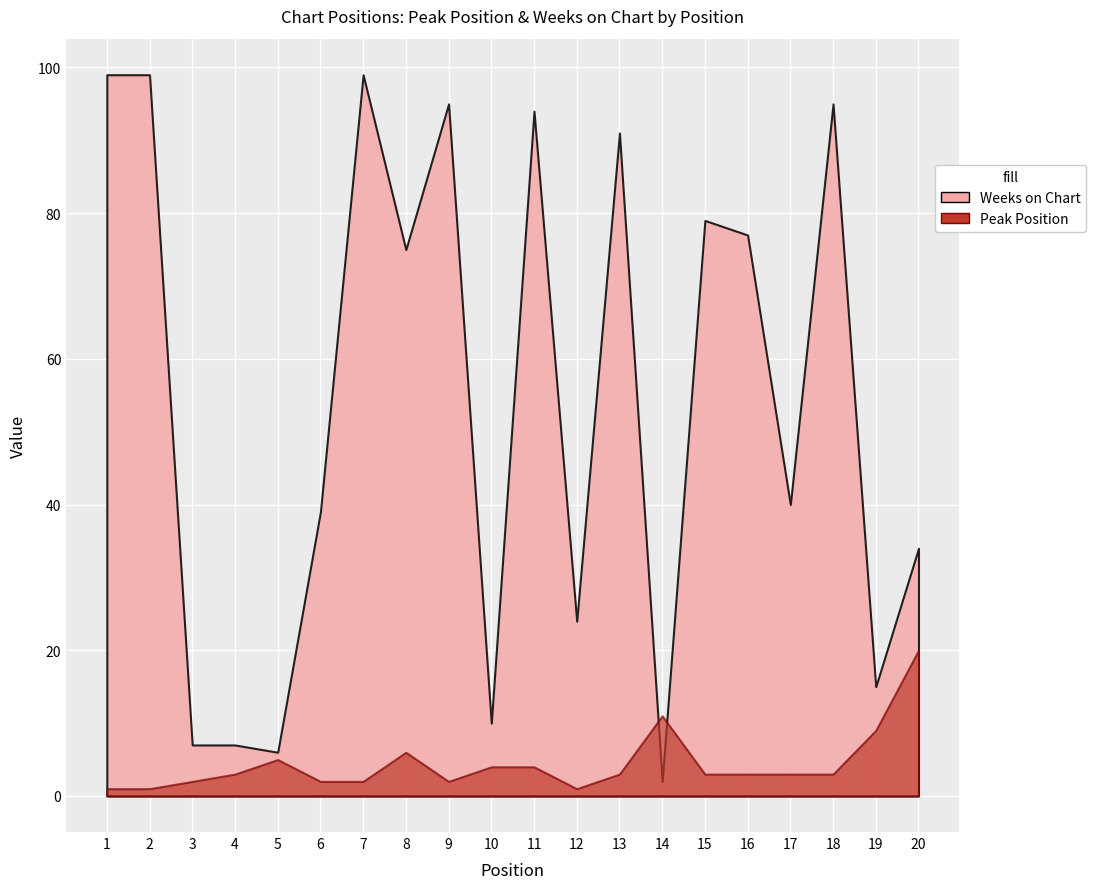

Does the chart display data point markers on the line(s)?

No